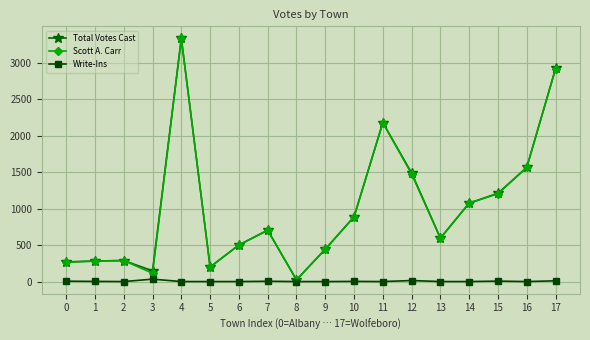

Is the value of Scott A. Carr at 9 greater than the value of Total Votes Cast at 1?

Yes